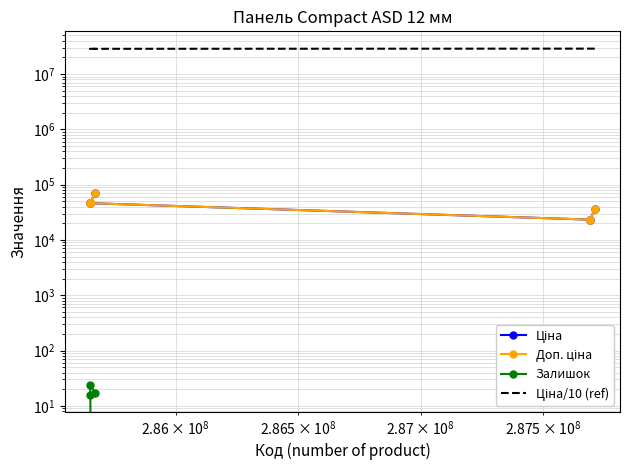

True or false: Залишок and Ціна/10 (ref) intersect in this chart.

False